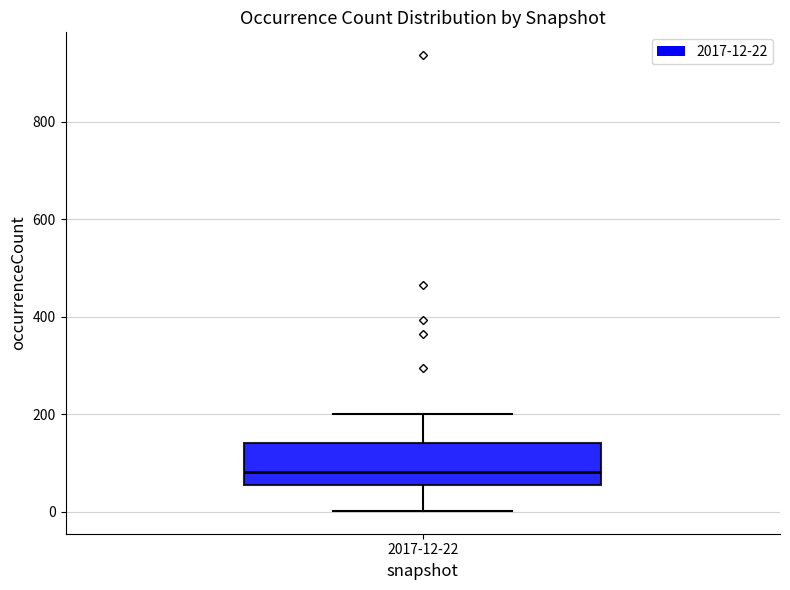

Where does the lower whisker of the box for 2017-12-22 end on the y-axis? The values are not printed on the chart, so give them approximately, as read against the axis.

0